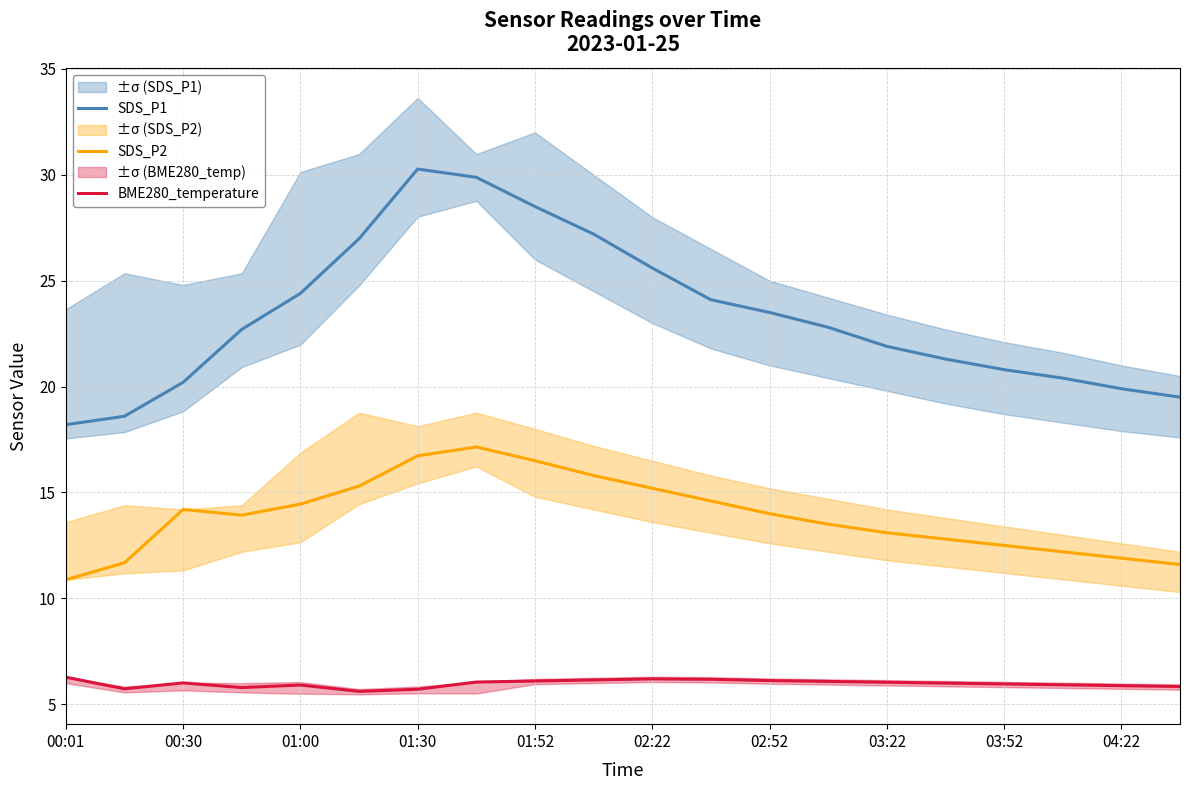

Reading left to right, list all the values displayed in this chart.

SDS_P1: 18.2	18.6	20.2	22.7	24.4	27.0	30.3	29.9	28.5	27.2	25.6	24.1	23.5	22.8	21.9	21.3	20.8	20.4	19.9	19.5
SDS_P2: 10.9	11.7	14.2	13.9	14.4	15.3	16.7	17.1	16.5	15.8	15.2	14.6	14.0	13.5	13.1	12.8	12.5	12.2	11.9	11.6
BME280_temperature: 6.3	5.7	6.0	5.8	5.9	5.6	5.7	6.0	6.1	6.2	6.2	6.2	6.1	6.1	6.0	6.0	6.0	5.9	5.9	5.8